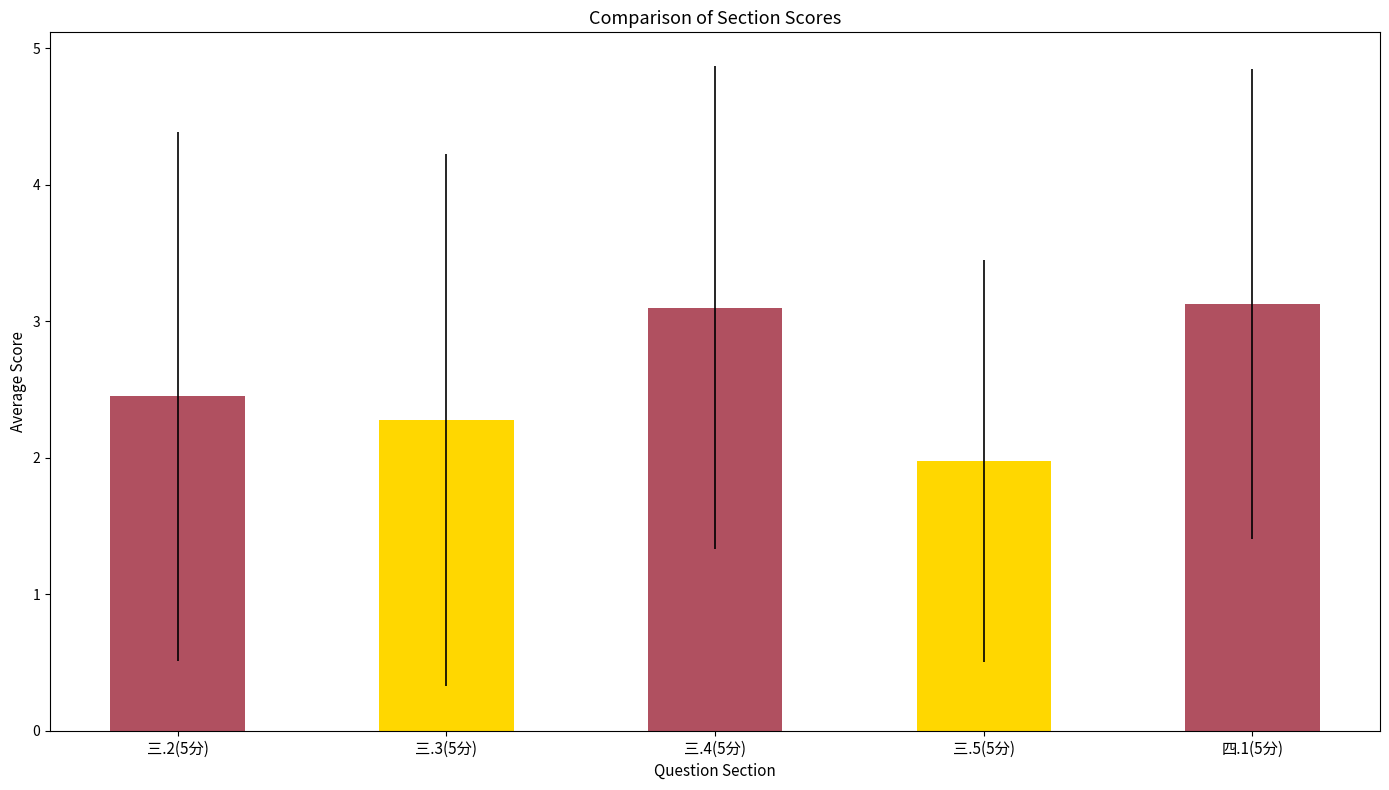

Which series has the largest total across all categories?

四.1(5分)